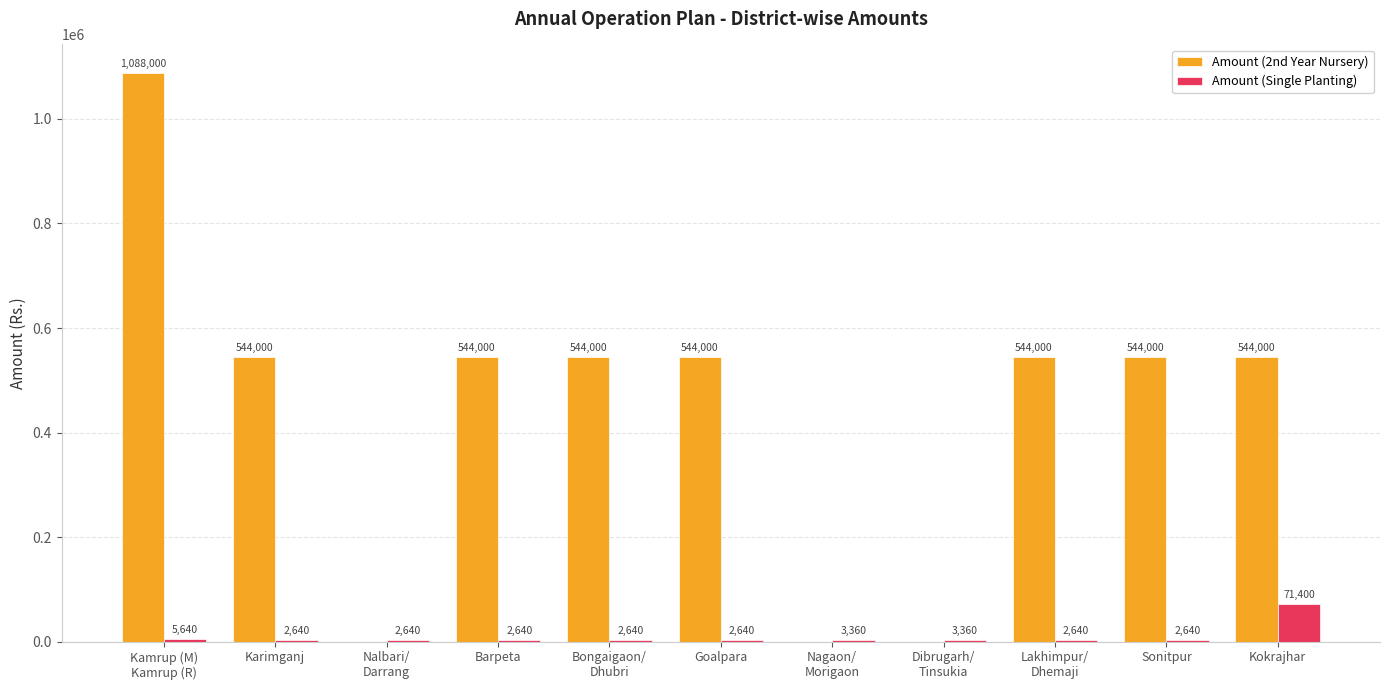

Reading left to right, transcribe all the data shown in this chart.

Amount (2nd Year Nursery): 1088000	544000	0	544000	544000	544000	0	0	544000	544000	544000
Amount (Single Planting): 5640	2640	2640	2640	2640	2640	3360	3360	2640	2640	71400